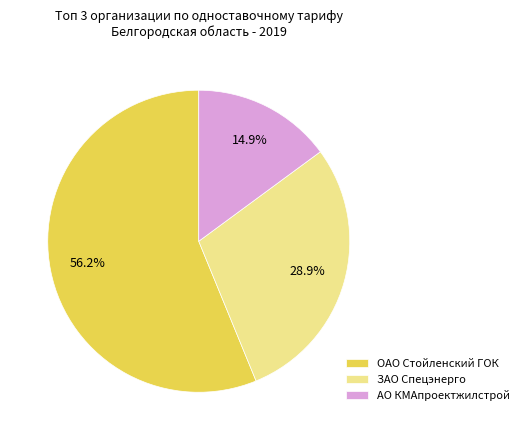

Rank the categories by value from highest to lowest.

ОАО Стойленский ГОК, ЗАО Спецэнерго, АО КМАпроектжилстрой